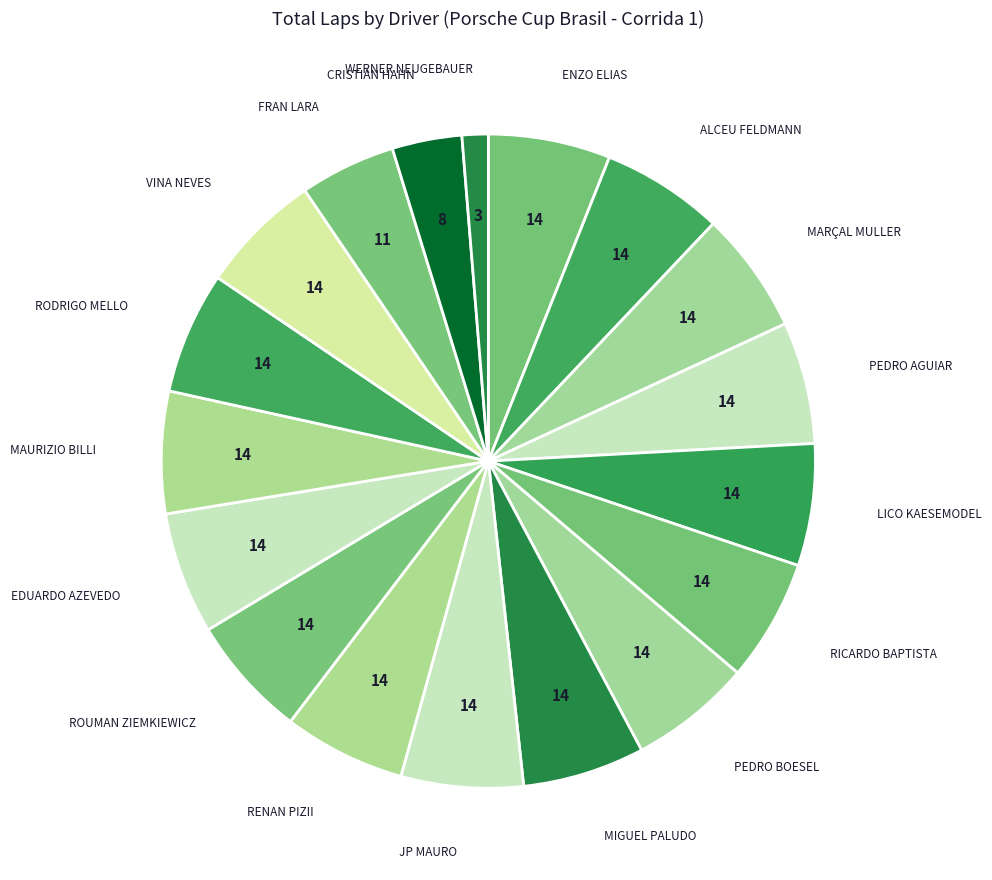

Is there any slice that represents more than half of the pie?

No